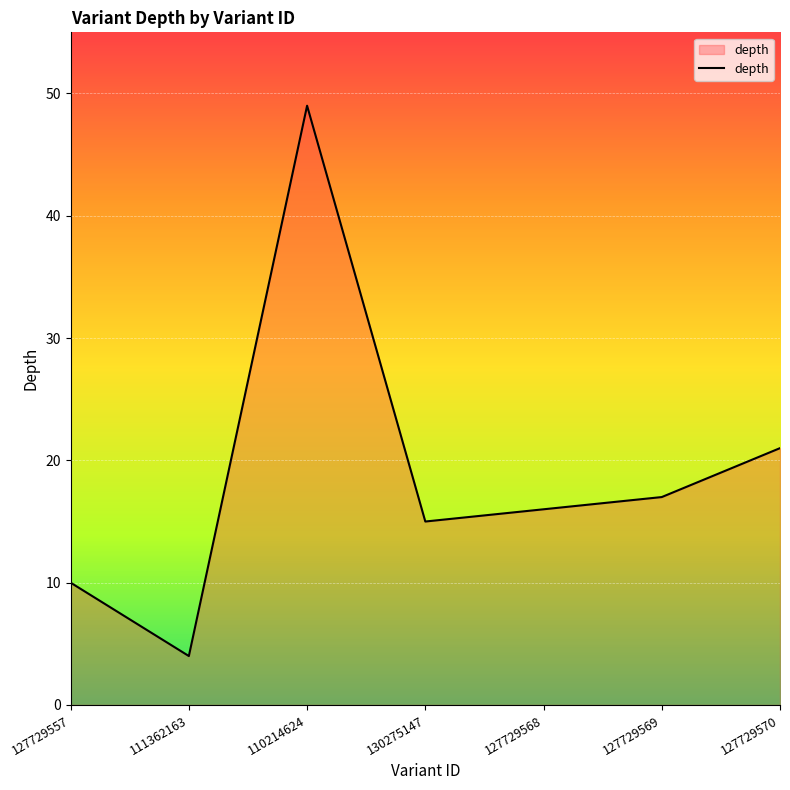

Is it true that the value at 130275147 is 15?

True